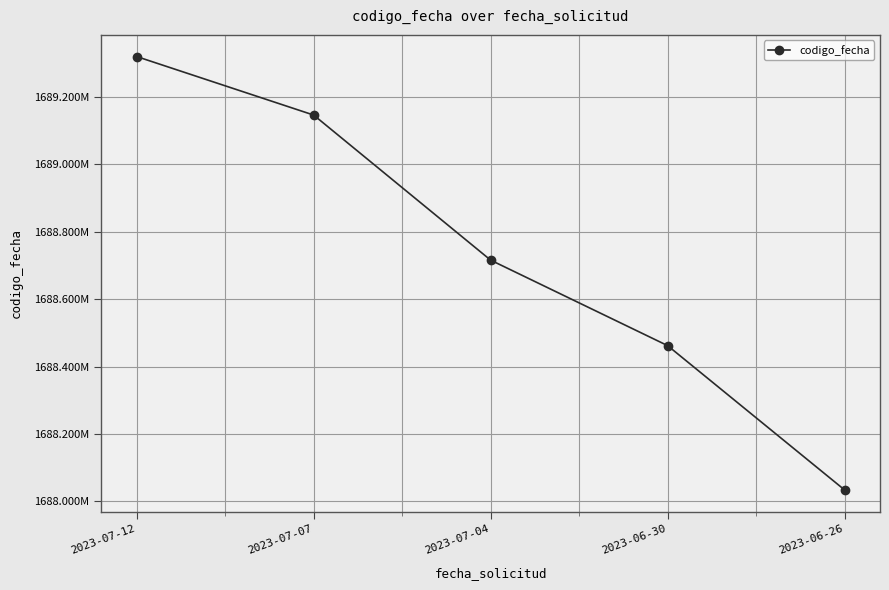

What is the change in value from 2023-07-07 to 2023-06-26?

-1112365